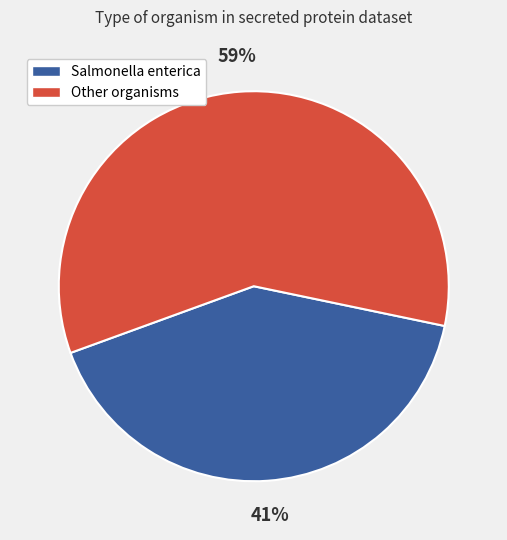

To the nearest percent, what is the average slice percentage?

50%